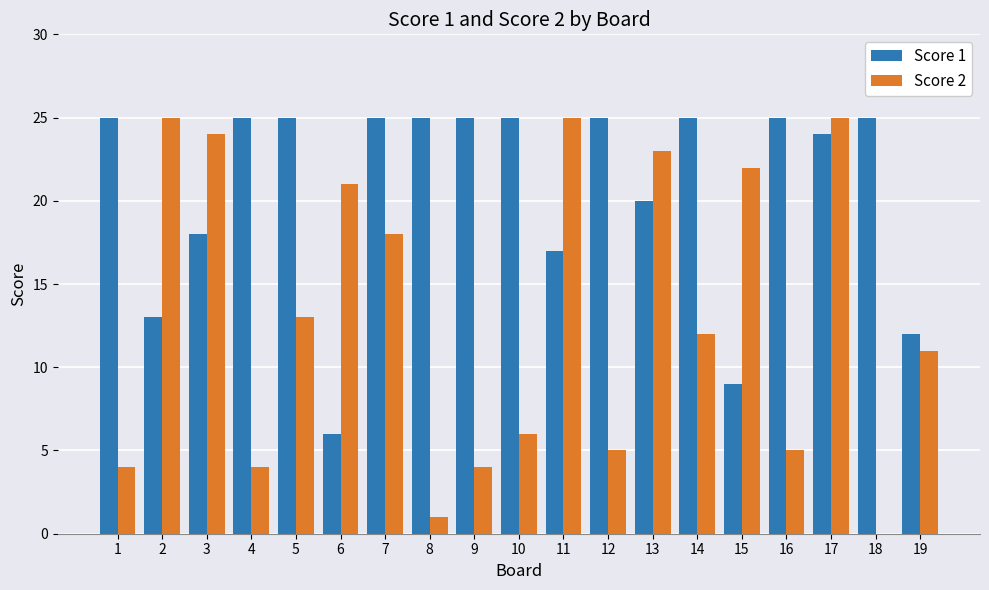

Which series changed the most between 2 and 10?

Score 2